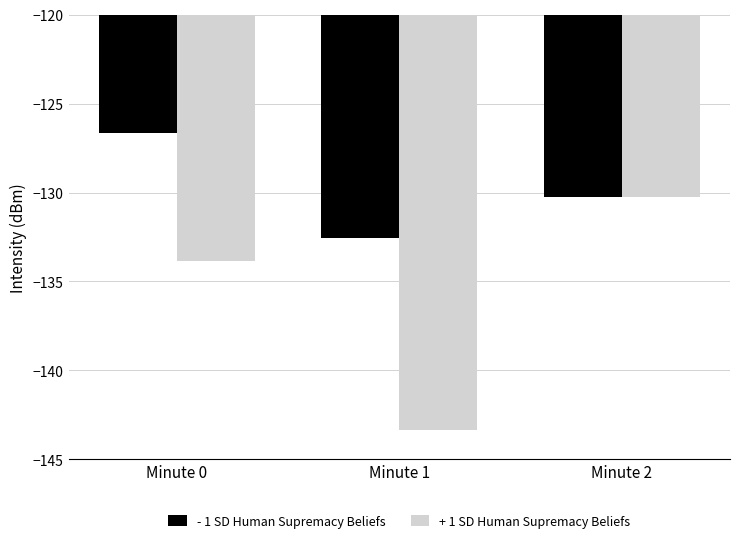

The - 1 SD Human Supremacy Beliefs series shows -130.3 at Minute 2. True or false?

True